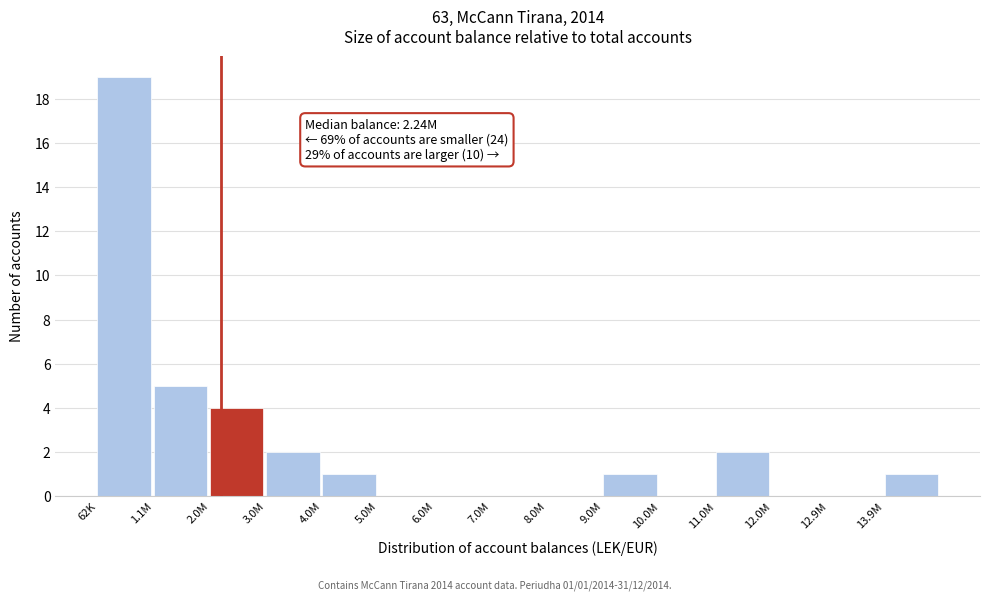

Reading left to right, extract all data points from this chart.

62K=19	1.1M=5	2.0M=4	3.0M=2	4.0M=1	5.0M=0	6.0M=0	7.0M=0	8.0M=0	9.0M=1	10.0M=0	11.0M=2	12.0M=0	12.9M=0	13.9M=1